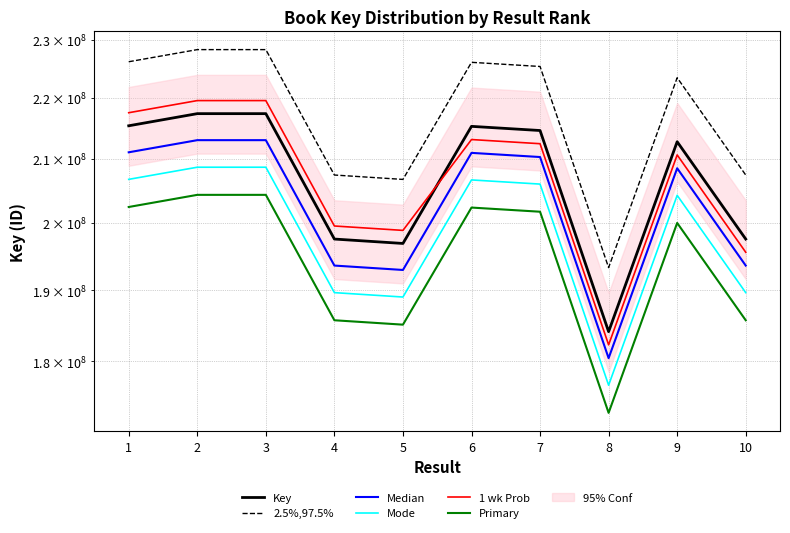

True or false: Median and Primary cross at least once.

False